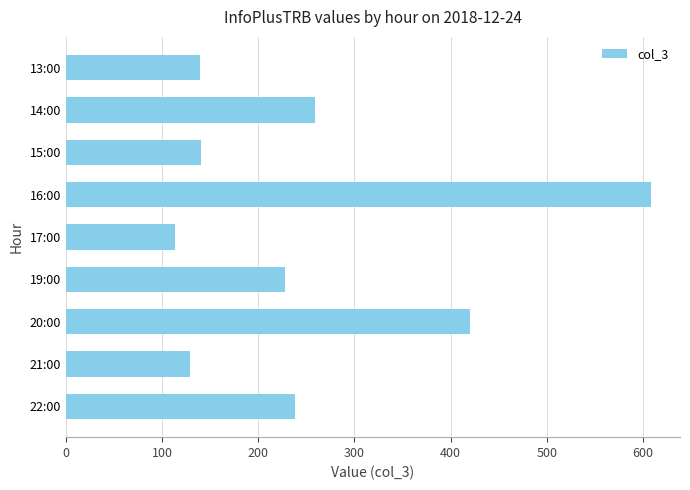

Where is the data nearest to the value 361?

20:00